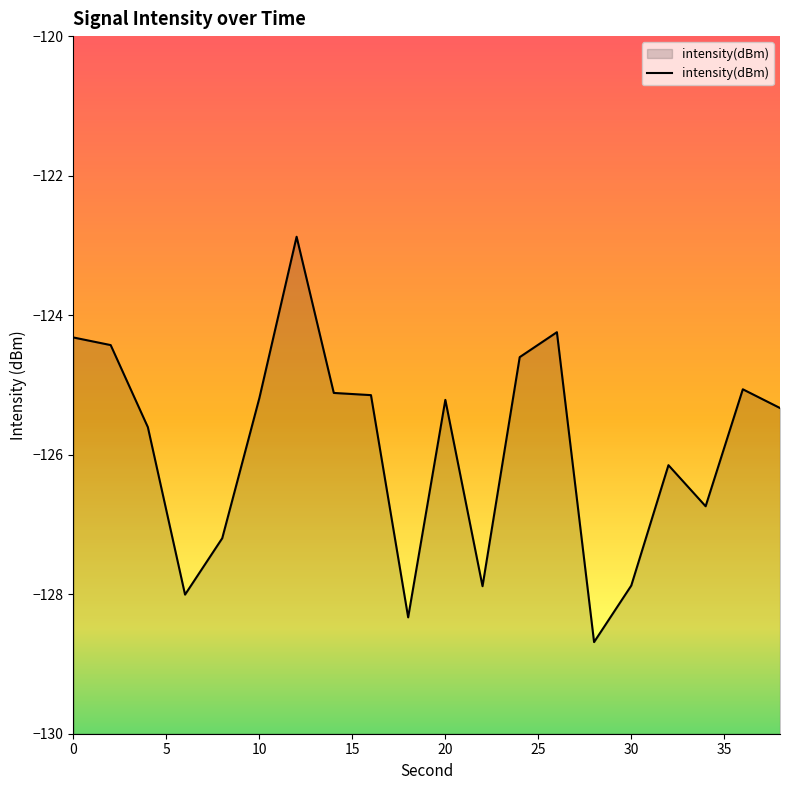

What is the smallest value displayed?

-128.7